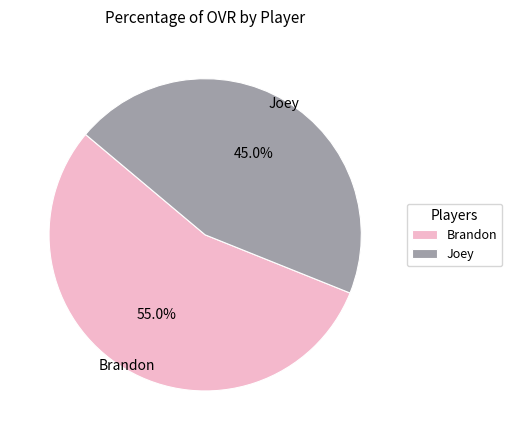

Which slice represents more than half of the pie?

Brandon